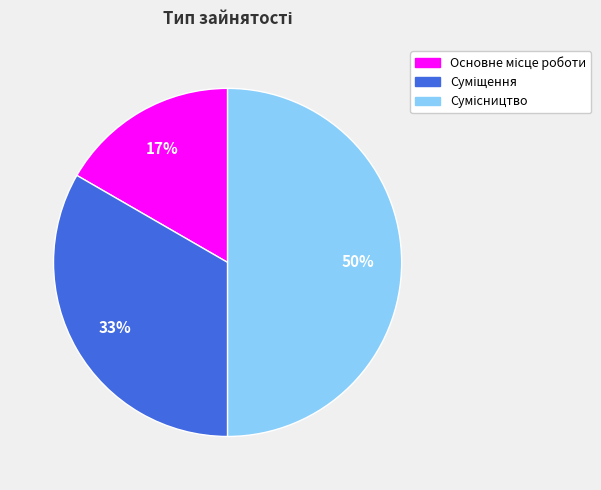

To the nearest percent, what is the difference between the largest and smallest slice percentages?

33%